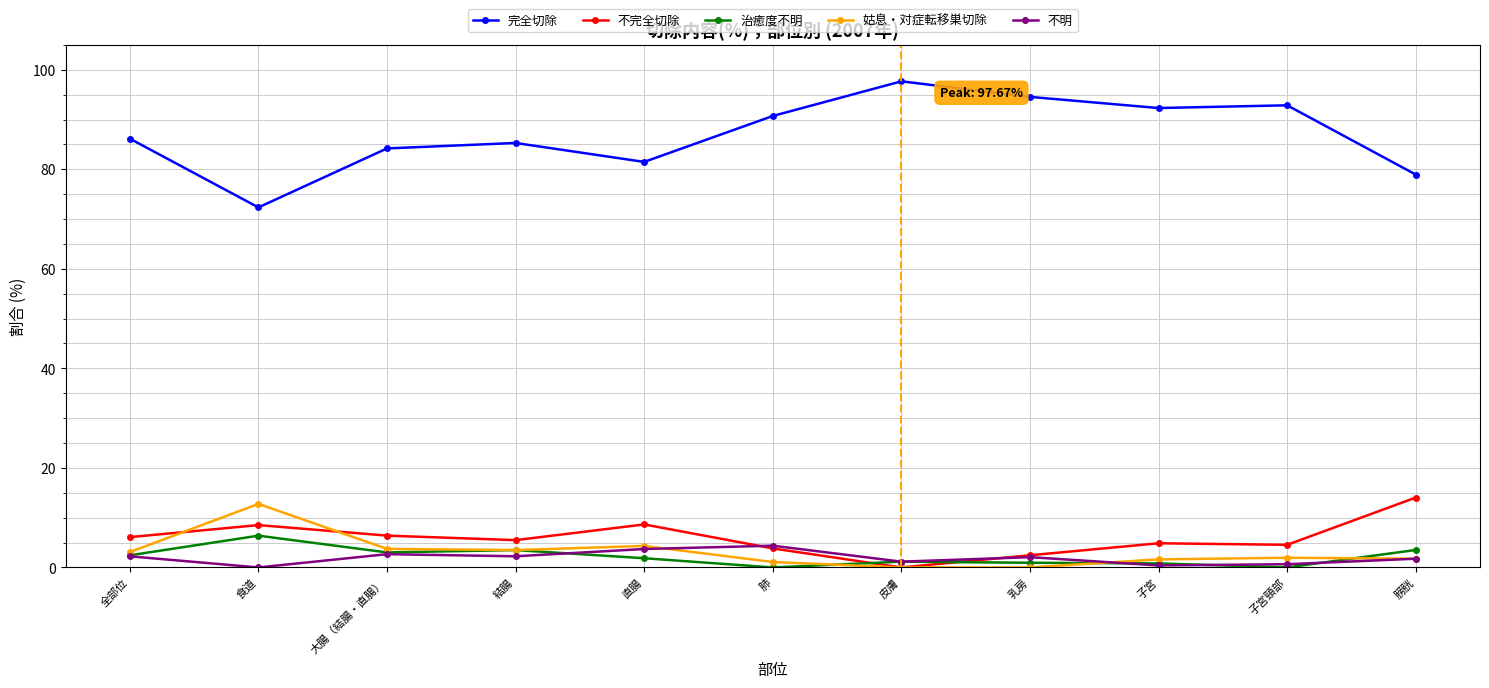

Which series has the largest total across all categories?

完全切除